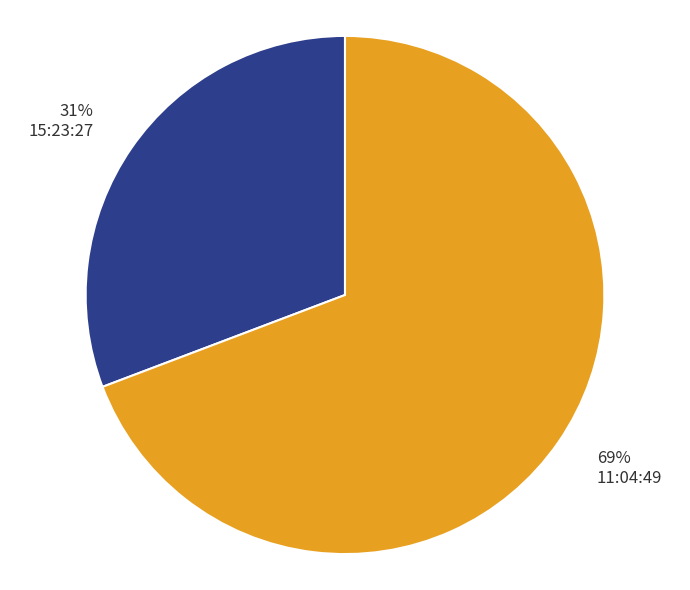

What is the largest slice in the pie chart?

11:04:49